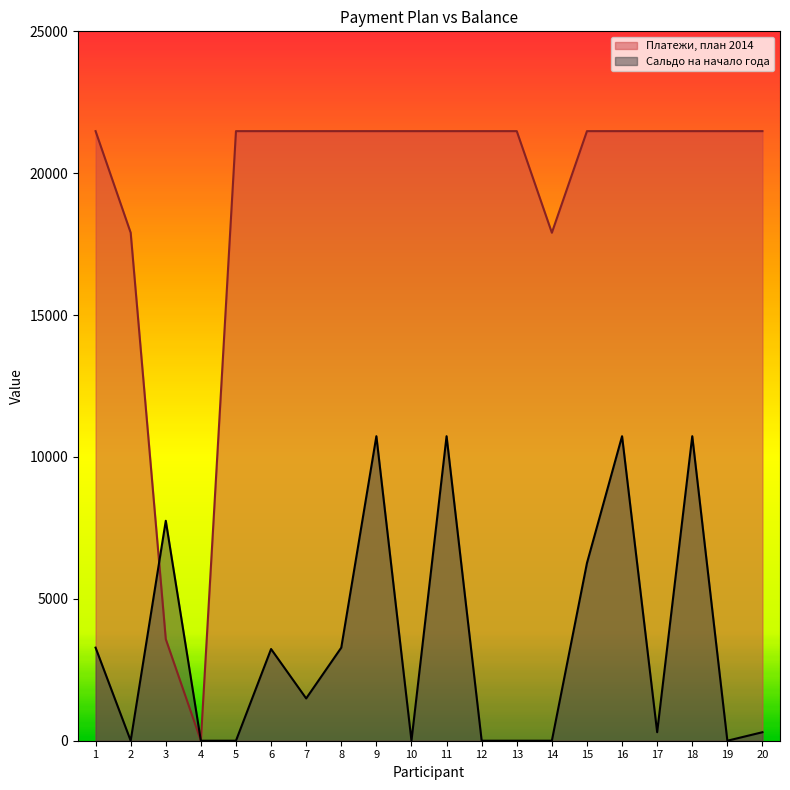

What is the value of the 10th point from the left?

21482.8